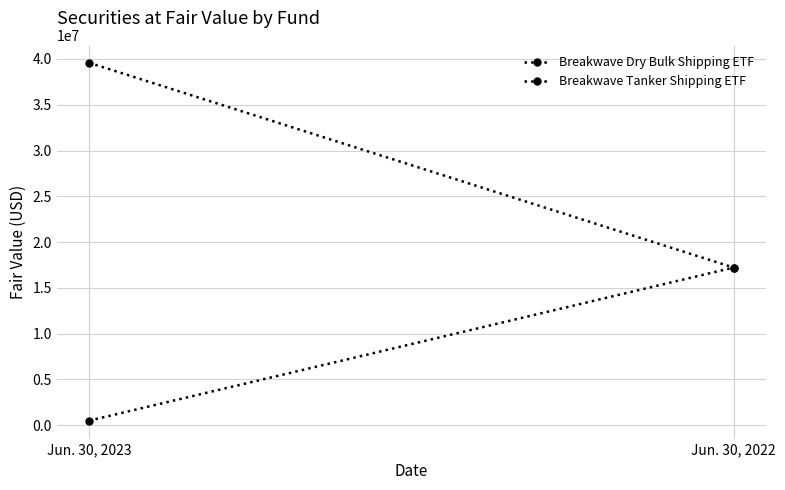

Between Jun. 30, 2023 and Jun. 30, 2022, which is larger?

Jun. 30, 2023